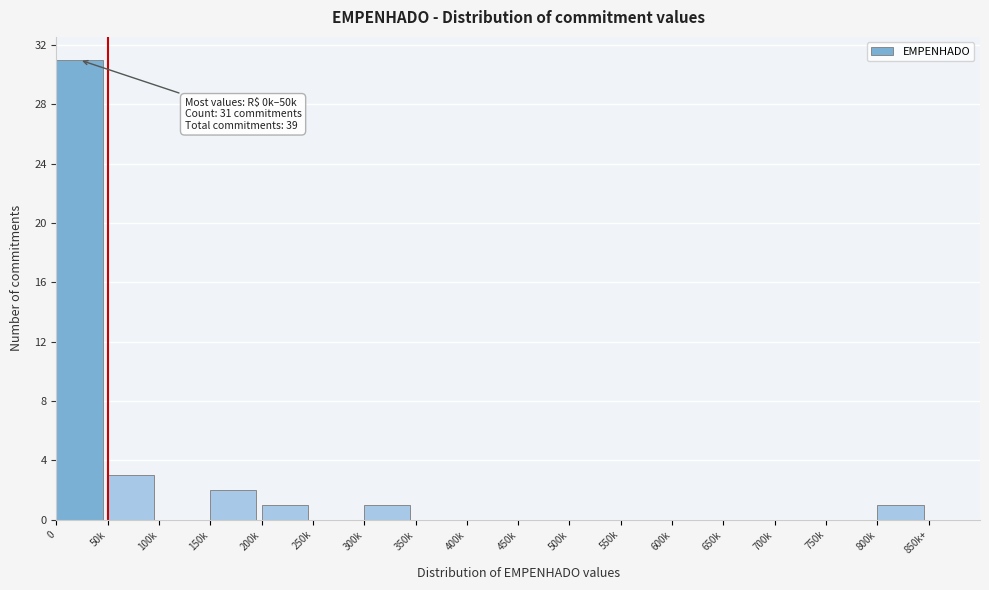

Reading left to right, what are all the values shown in this chart?

0=31	50k=3	100k=0	150k=2	200k=1	250k=0	300k=1	350k=0	400k=0	450k=0	500k=0	550k=0	600k=0	650k=0	700k=0	750k=0	800k=1	850k+=0